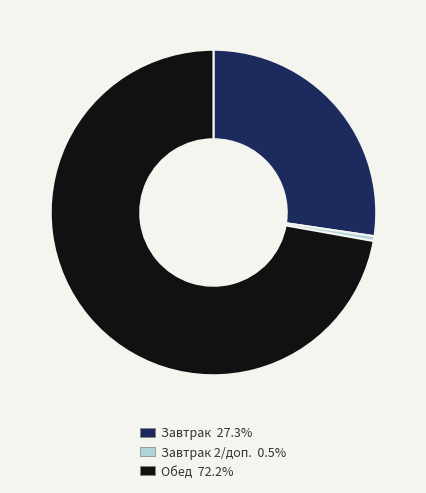

Is there any slice that represents more than half of the pie?

Yes